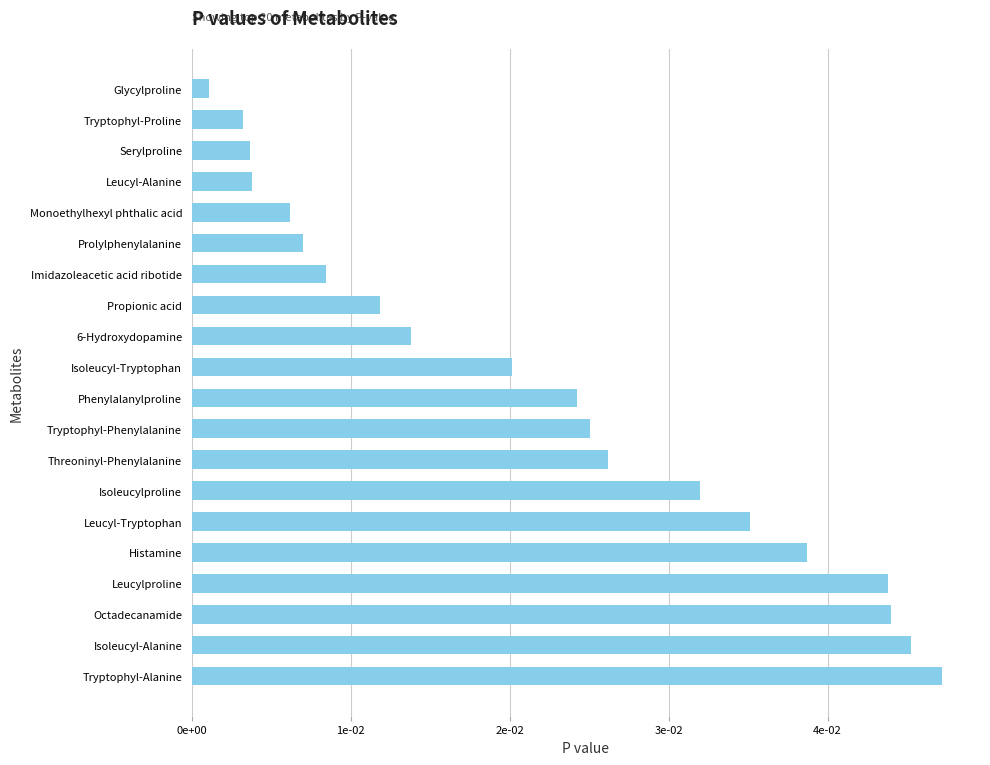

Does the chart contain any negative values?

No